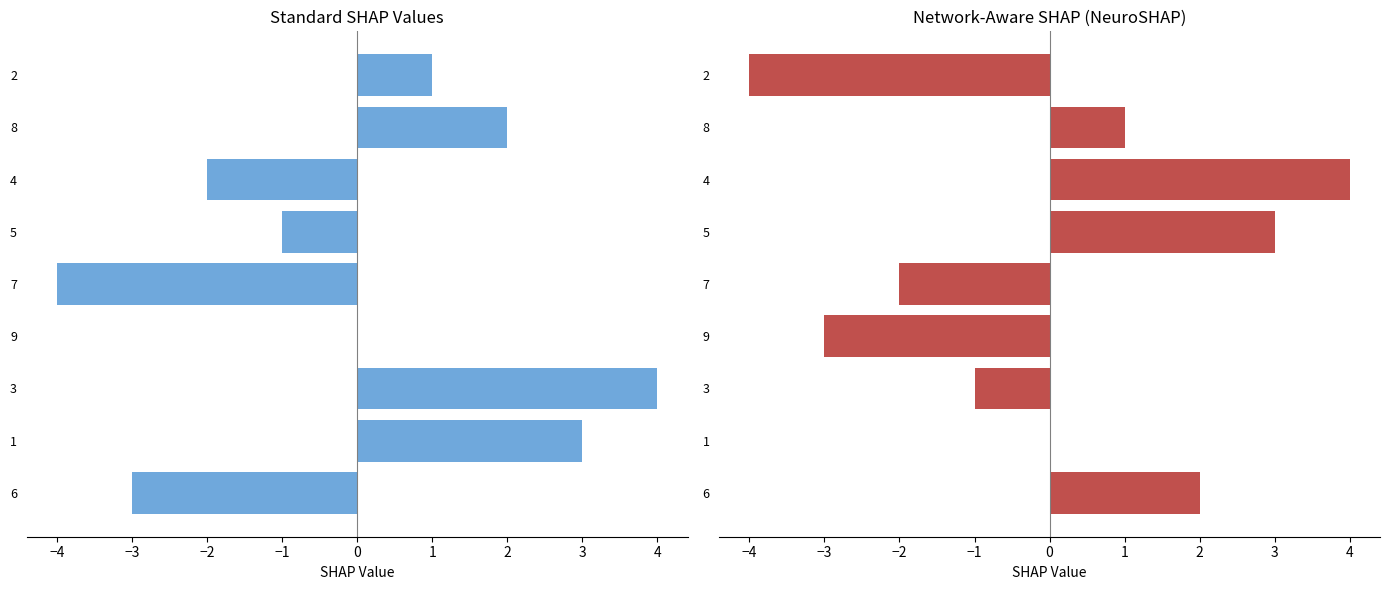

Is the value of col_2 at 1 greater than the value of col_9 at 5?

Yes